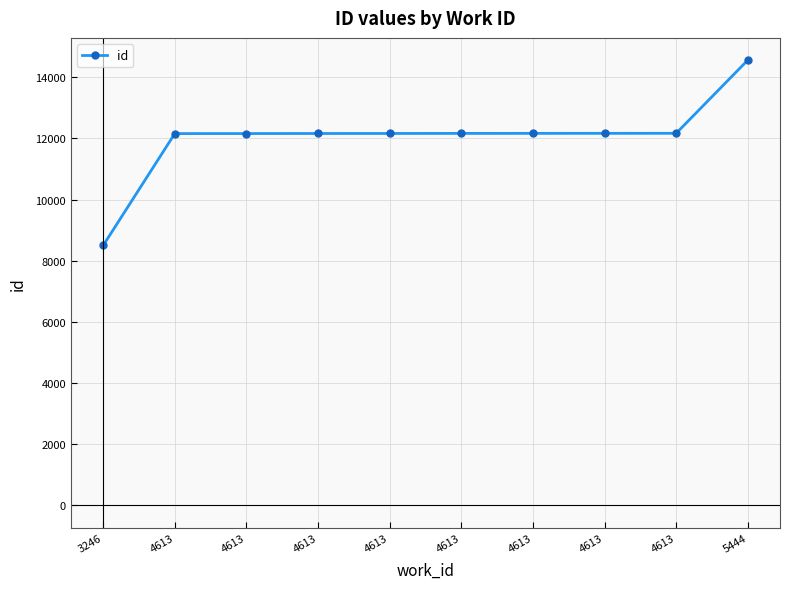

Rank the categories by value from highest to lowest.

5444, 4613, 4613, 4613, 4613, 4613, 4613, 4613, 4613, 3246